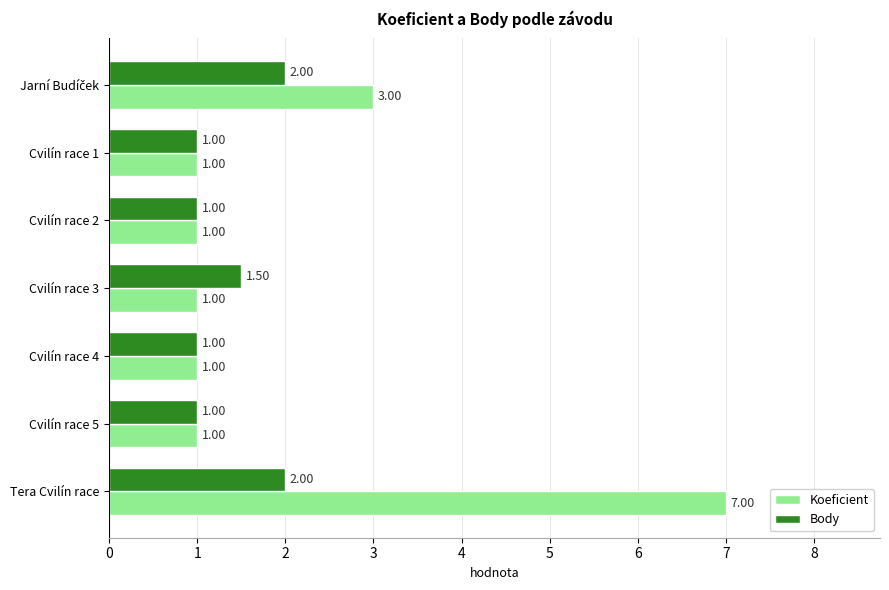

What is the difference between the maximum and minimum values in the Koeficient series?

6.0